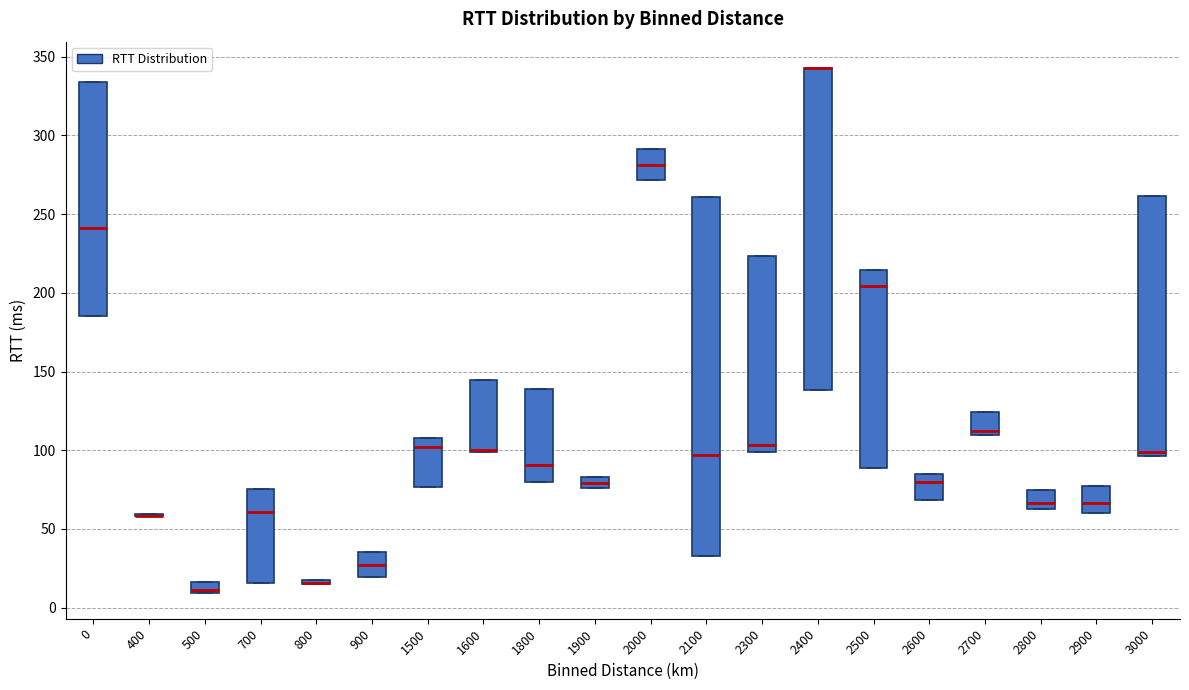

Comparing the boxes themselves (not the whiskers), which one is the tallest?

2100